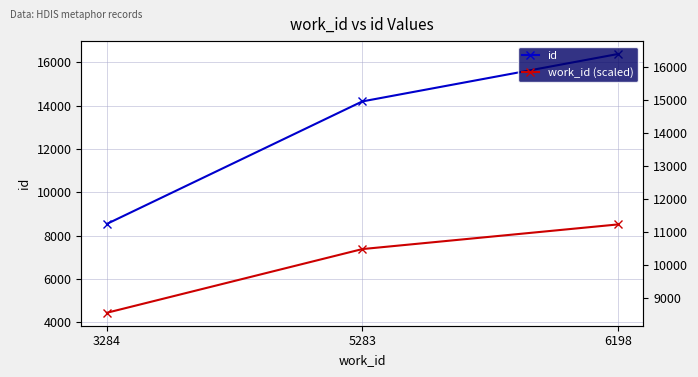

At how many categories does at least one series exceed 12953?

2